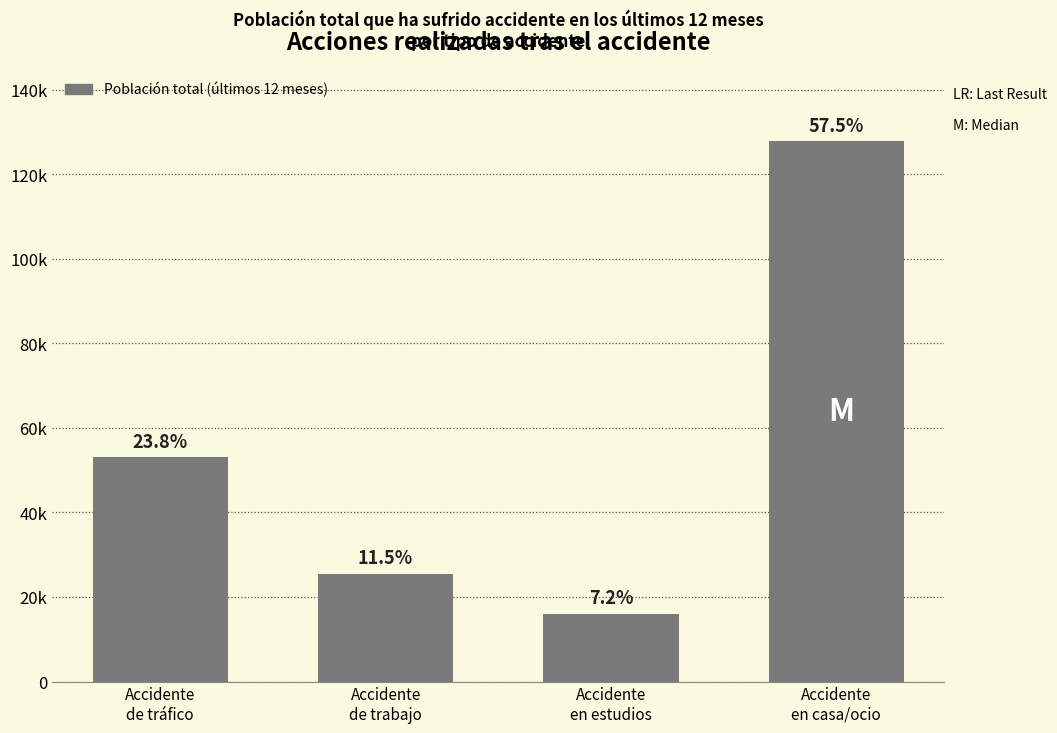

Does the chart contain any negative values?

No